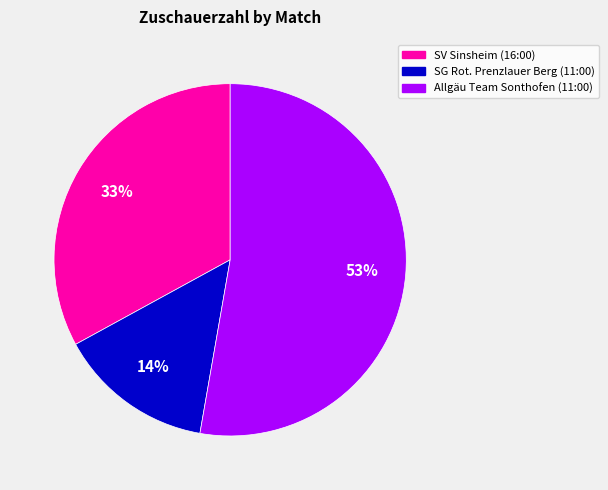

To the nearest percent, what is the average slice percentage?

33%